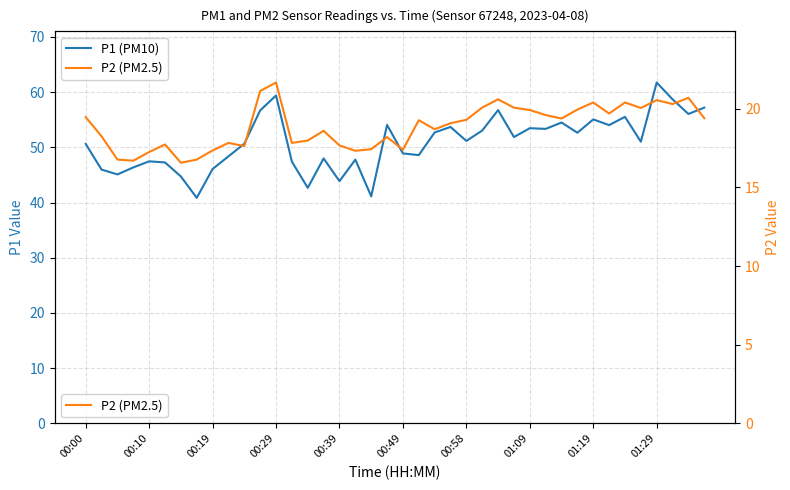

Reading right to left, transcribe all the data shown in this chart.

P1 (PM10): 57.2	56.0	58.7	61.8	51.0	55.5	54.0	55.1	52.6	54.5	53.4	53.5	51.9	56.8	53.0	51.2	53.7	52.7	48.6	48.9	54.1	41.1	47.8	43.9	48.0	42.7	47.4	59.4	56.7	50.7	48.4	46.1	40.9	44.7	47.3	47.5	46.4	45.1	46.0	50.6
P2 (PM2.5): 19.4	20.7	20.3	20.6	20.1	20.4	19.7	20.4	19.9	19.4	19.6	19.9	20.1	20.6	20.1	19.3	19.1	18.7	19.3	17.4	18.2	17.4	17.3	17.7	18.6	18.0	17.8	21.7	21.1	17.6	17.8	17.4	16.8	16.6	17.7	17.2	16.7	16.8	18.2	19.5